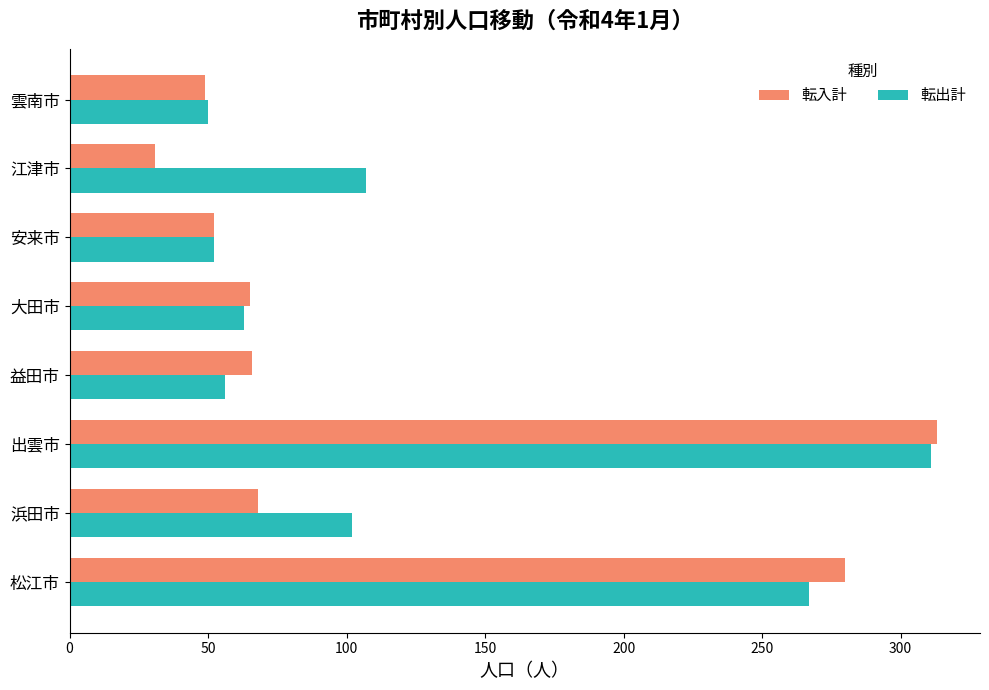

What is the average value of the 転入計 series?

116